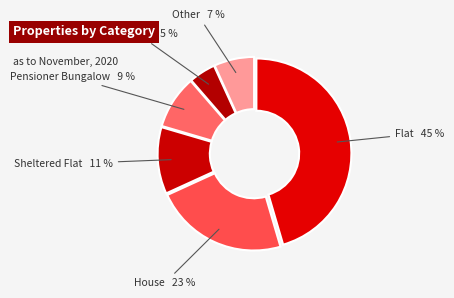

How many segments does this pie chart have?

6